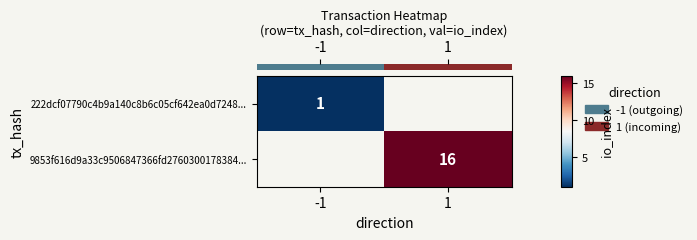

Where is row_0 nearest to the value 1?

-1